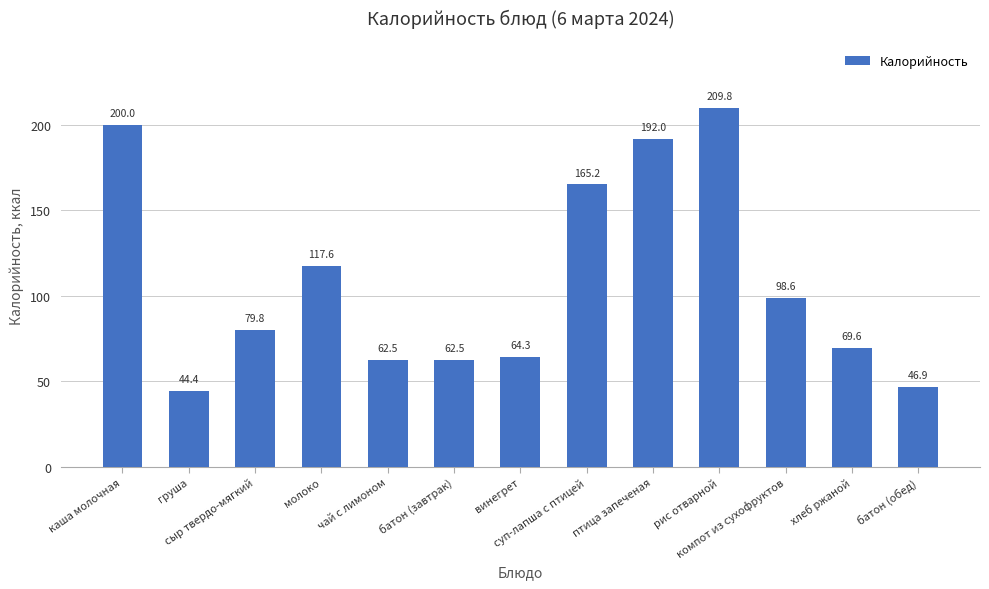

How many data points are less than 79?

6